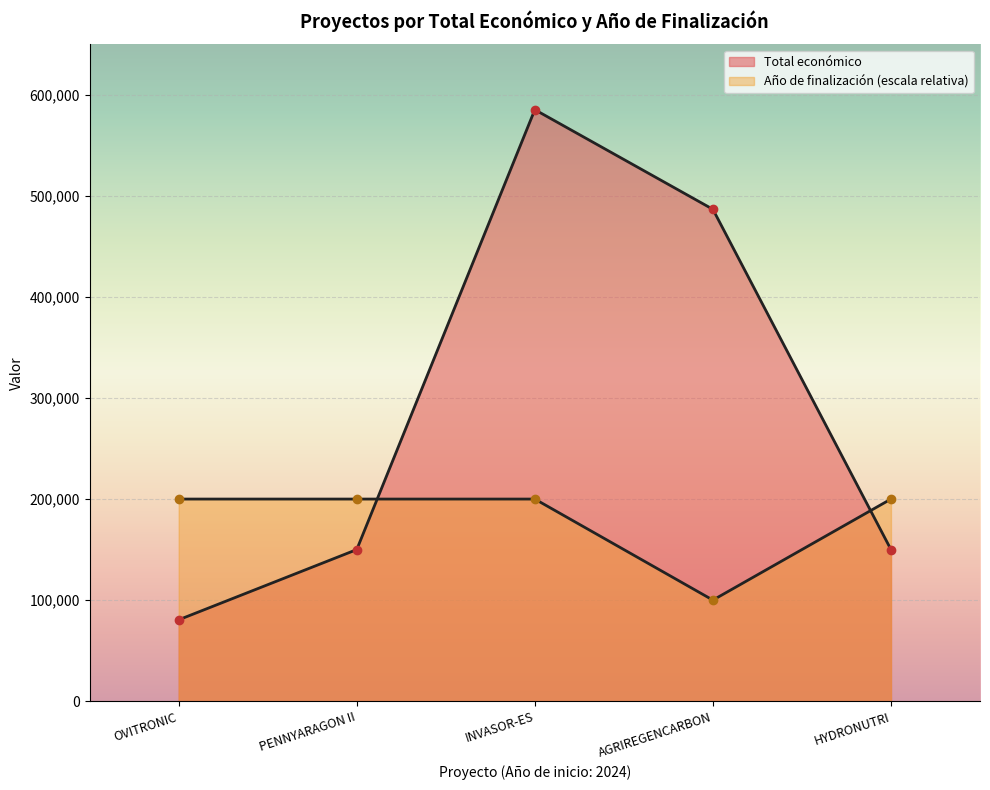

What is the average value of the Año de finalización series?

180000